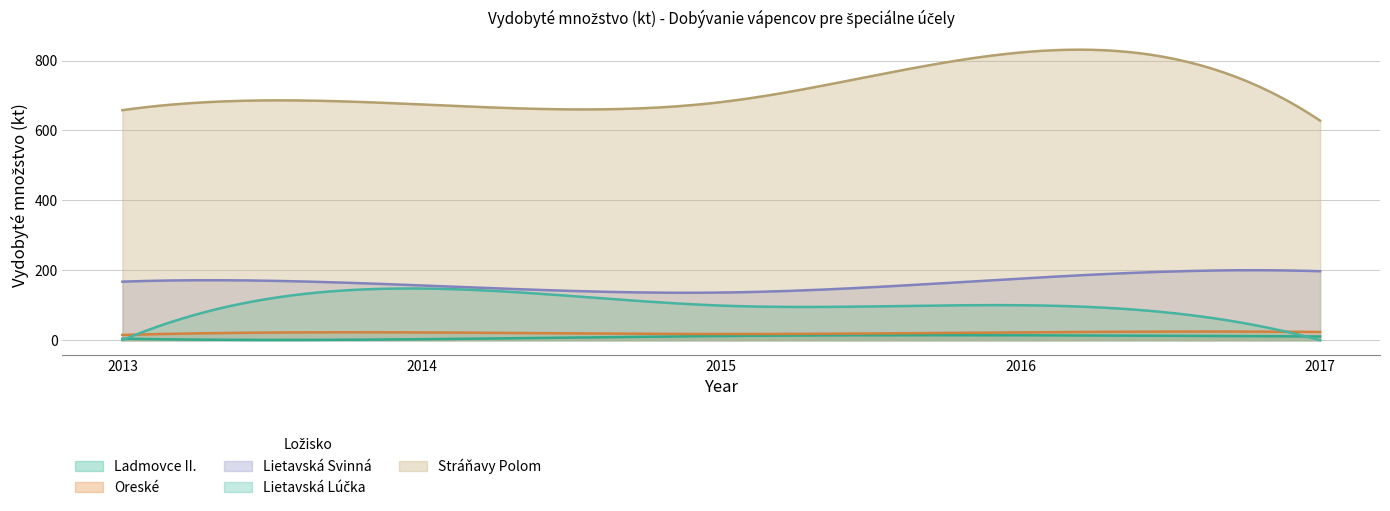

Read the Stráňavy Polom value at 2015.

681.2